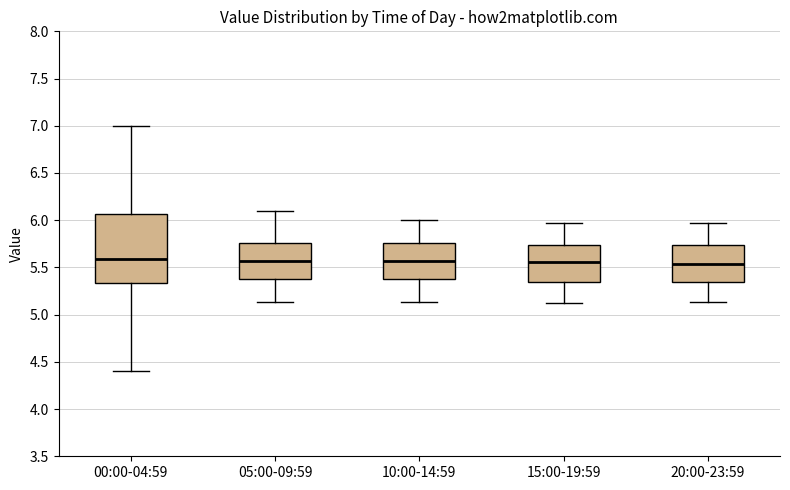

Comparing the boxes themselves (not the whiskers), which one is the tallest?

00:00-04:59